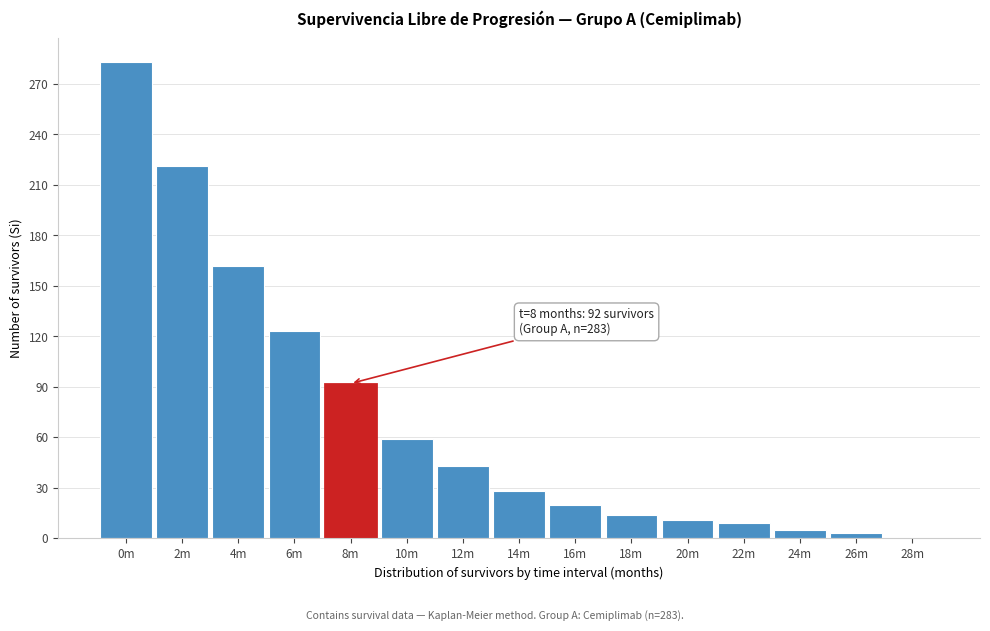

Reading left to right, extract all data points from this chart.

0m=283	2m=221	4m=162	6m=123	8m=92	10m=59	12m=43	14m=28	16m=20	18m=14	20m=11	22m=9	24m=5	26m=3	28m=0